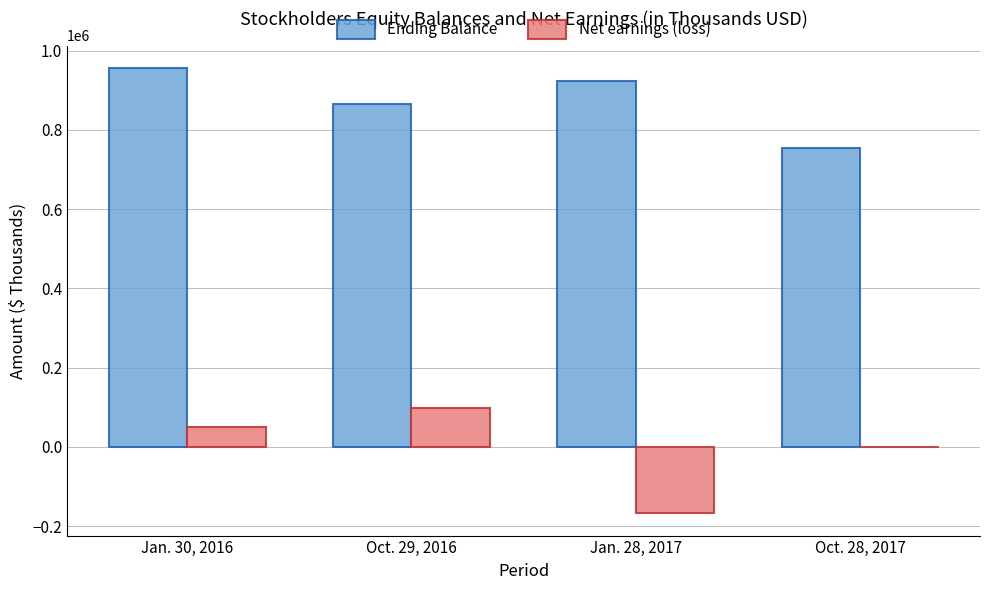

Count the number of data series in this chart.

2